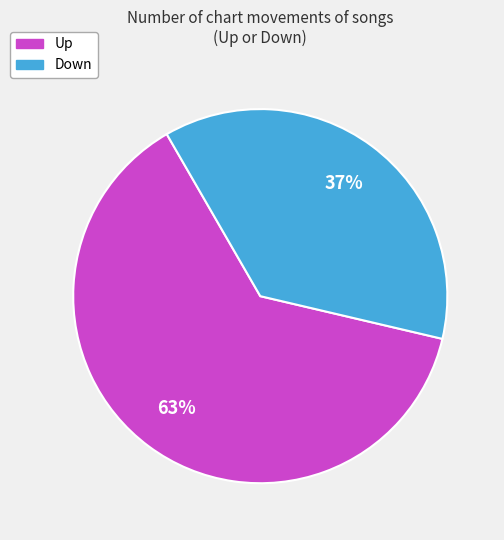

To the nearest percent, what is the difference between the largest and smallest slice percentages?

26%